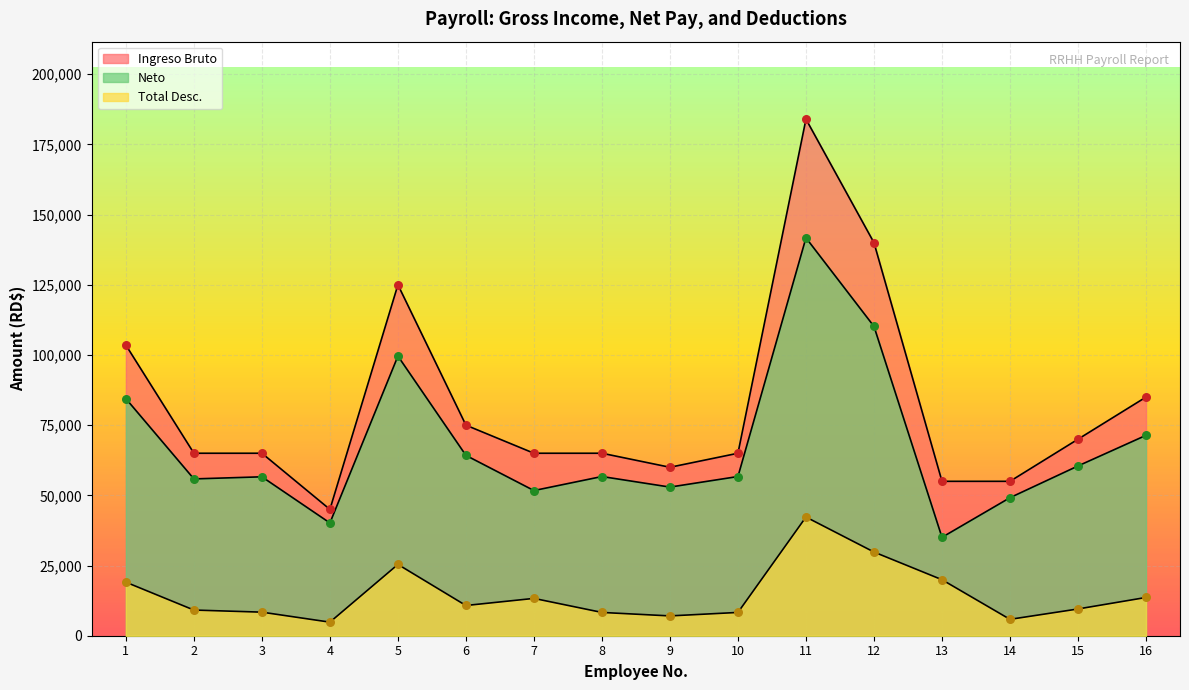

Which series has the largest Y range (max minus min)?

Ingreso Bruto